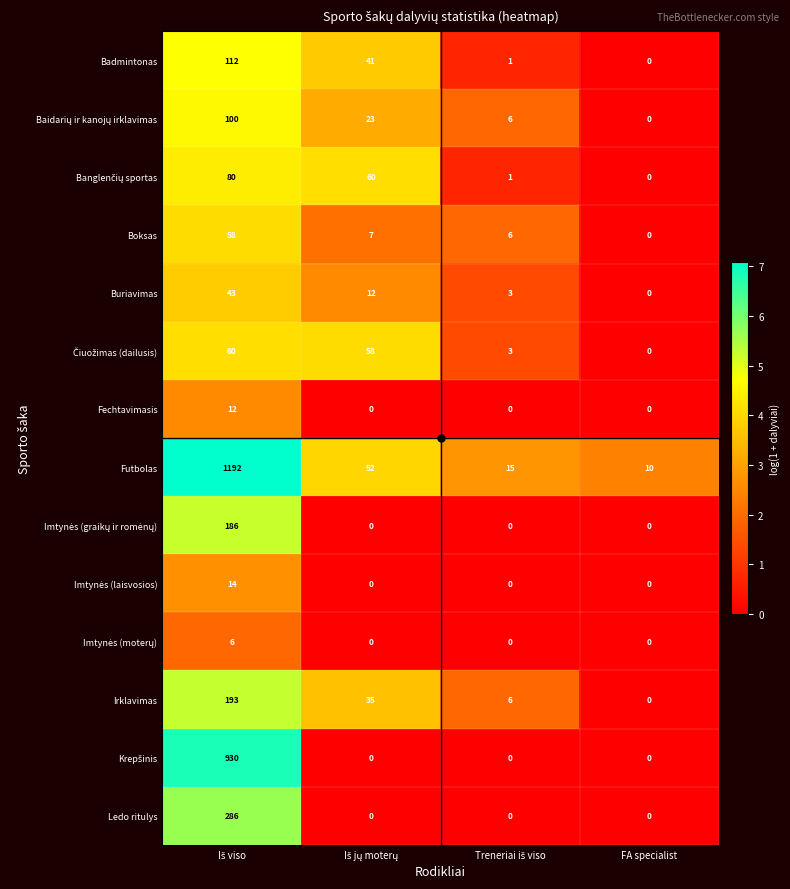

At which label does Irklavimas reach its minimum?

FA specialist